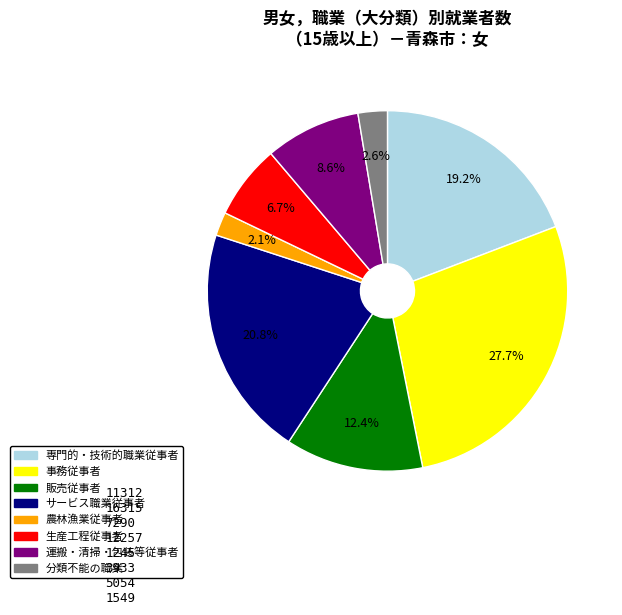

What is the total percentage of 分類不能の職業 and 販売従事者?

15.0%